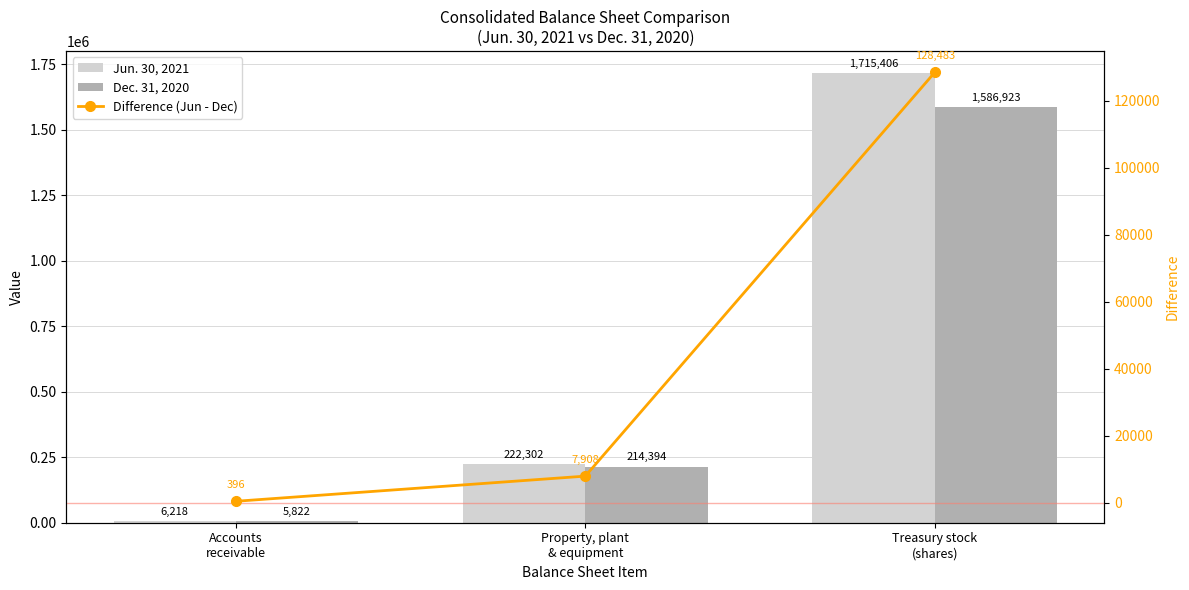

What is the average value of the Jun. 30, 2021 series?

647975